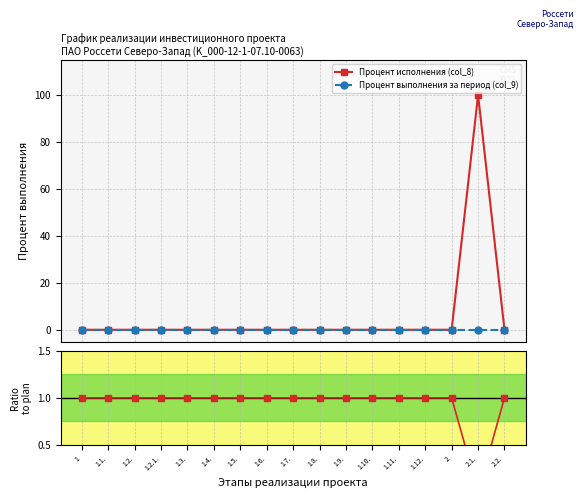

True or false: Процент выполнения за период (col_9) and Процент исполнения (col_8) cross at least once.

False